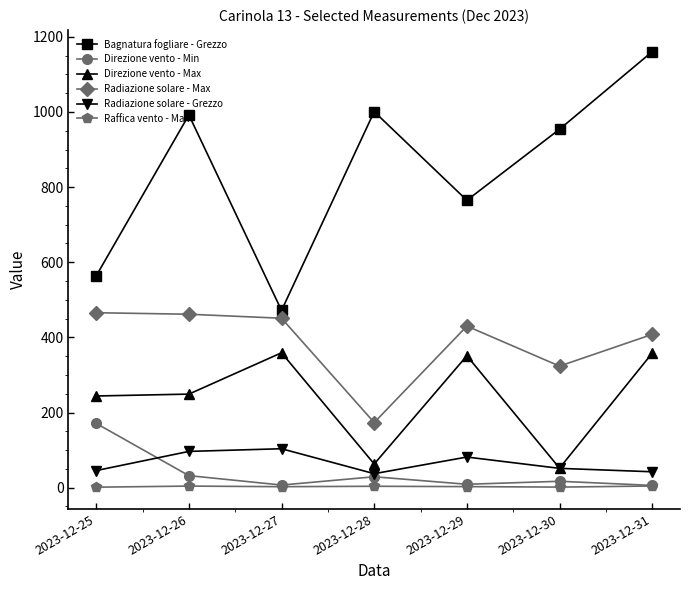

What is the average value of the Radiazione solare - Grezzo series?

65.4